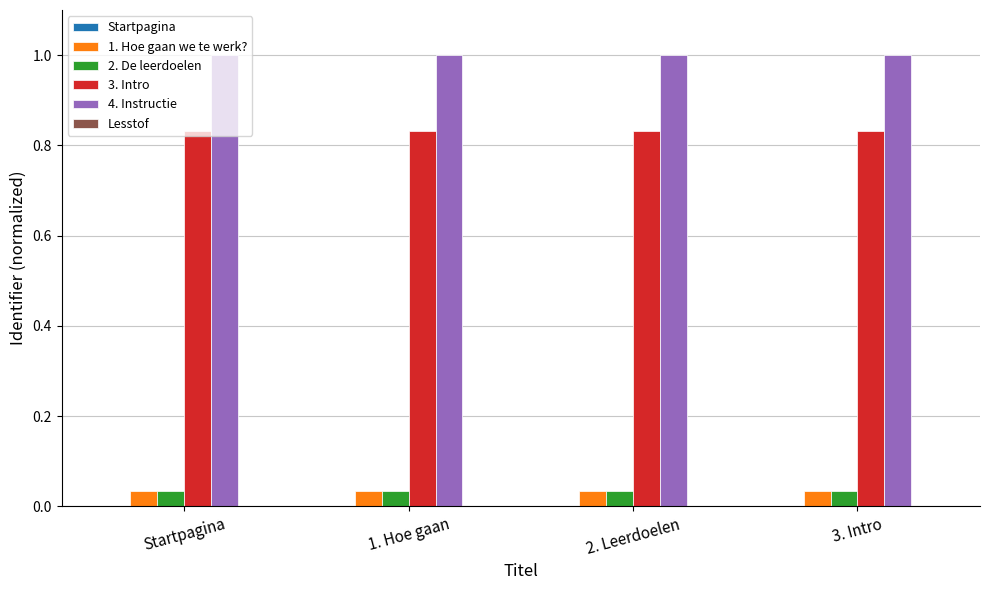

Is the value of 2. De leerdoelen at 2. Leerdoelen greater than the value of 4. Instructie at 3. Intro?

No